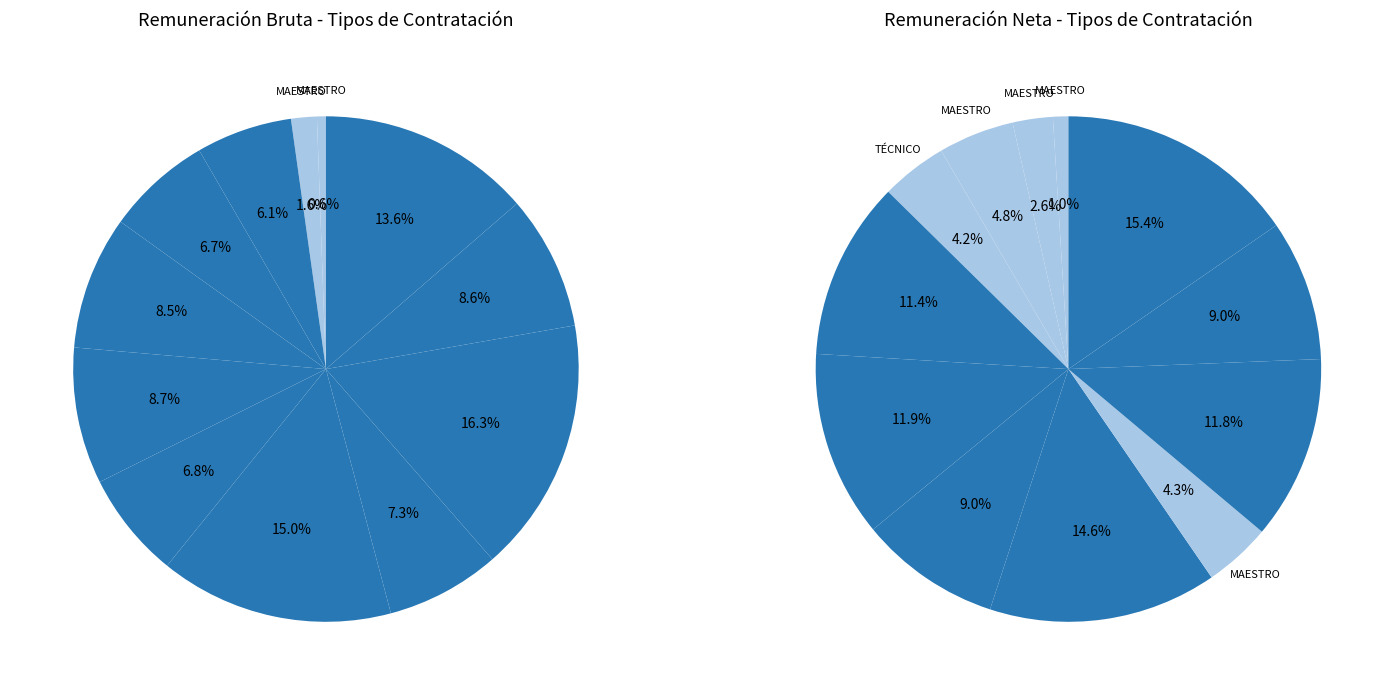

Is it true that MAESTRO DE TIEMPO COMPLETO TITULAR A is 4% of the pie?

False